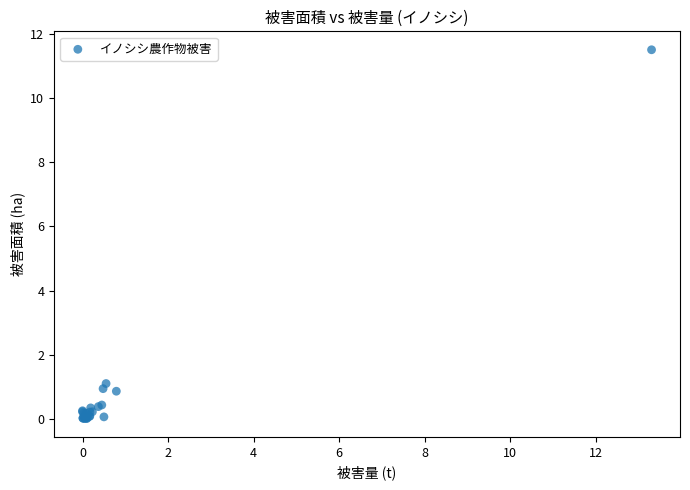

What Y value in the scatter plot is closest to 5?

1.1